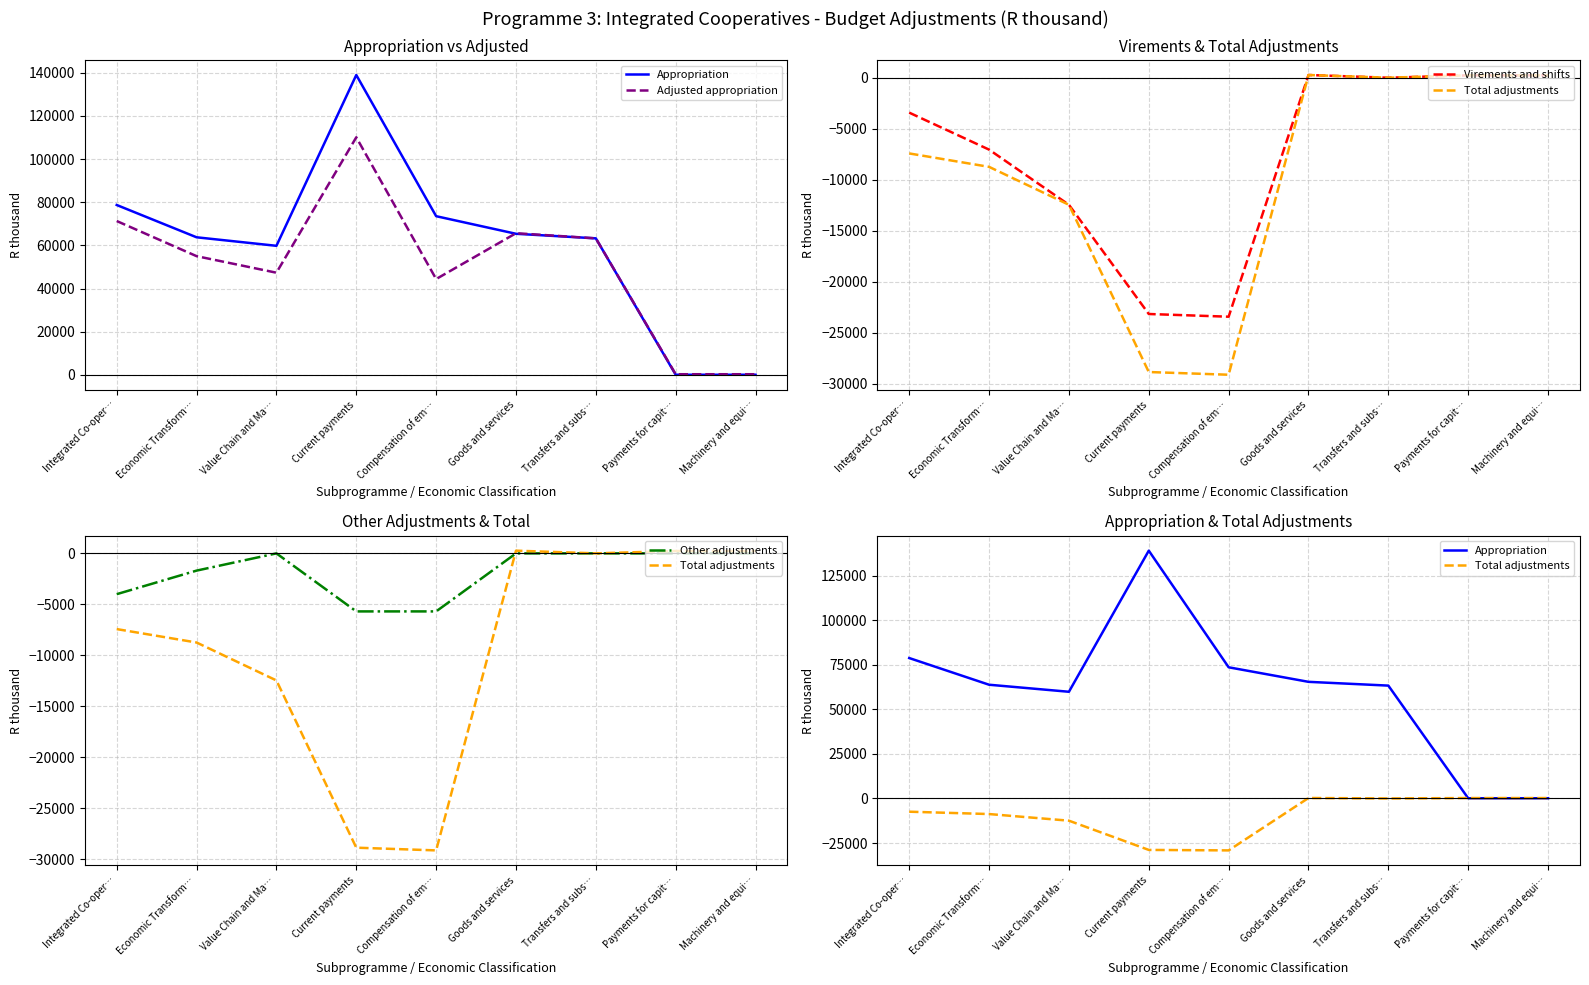

What position from the left is Integrated Co-oper…?

1